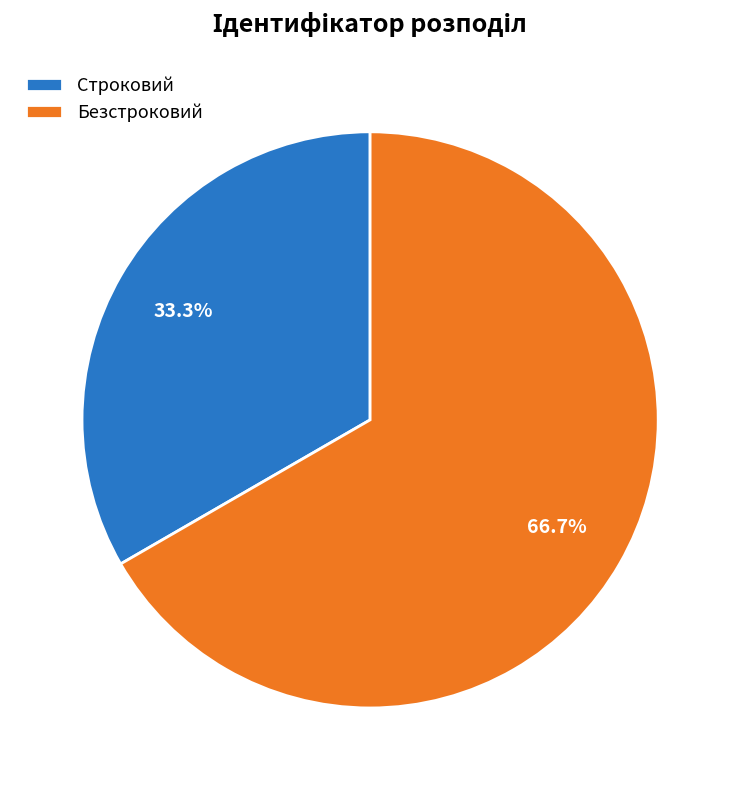

Approximately how many times larger is the value at Строковий compared to Безстроковий?

0.5